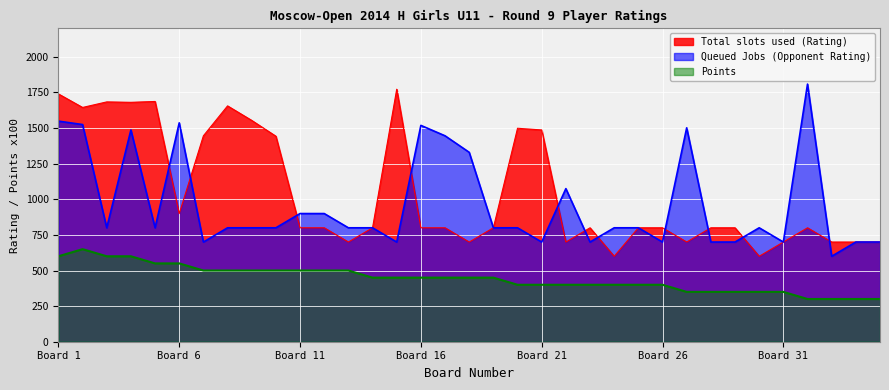

What is the maximum value for Queued Jobs (Opponent Rating)?

1809